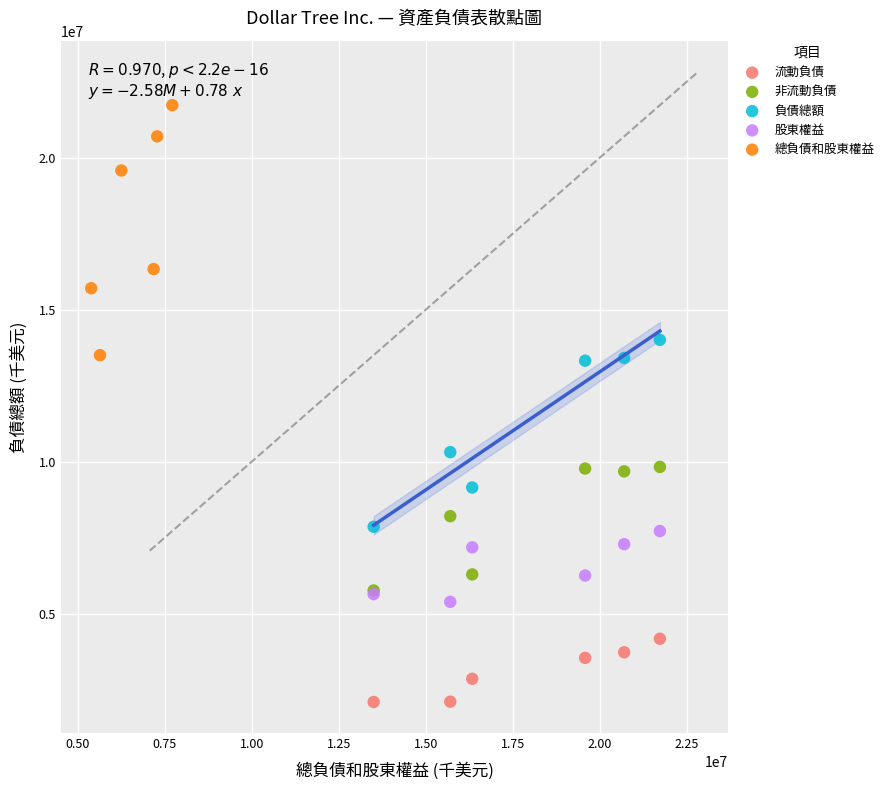

Which series reaches the minimum Y coordinate?

流動負債